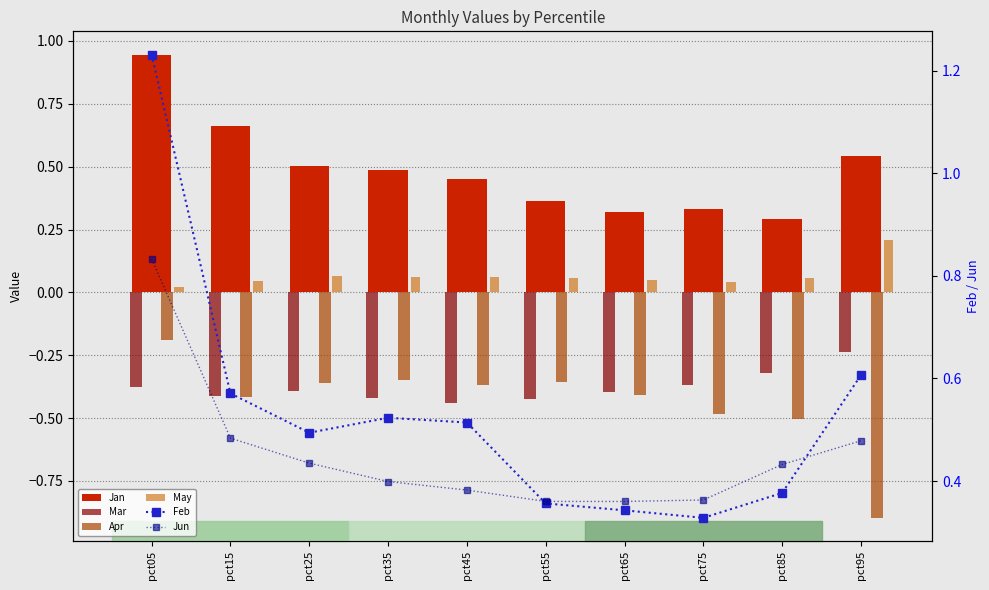

Reading left to right, transcribe all the data shown in this chart.

Jan: pct05=0.9	pct15=0.7	pct25=0.5	pct35=0.5	pct45=0.5	pct55=0.4	pct65=0.3	pct75=0.3	pct85=0.3	pct95=0.5
Mar: pct05=-0.4	pct15=-0.4	pct25=-0.4	pct35=-0.4	pct45=-0.4	pct55=-0.4	pct65=-0.4	pct75=-0.4	pct85=-0.3	pct95=-0.2
Apr: pct05=-0.2	pct15=-0.4	pct25=-0.4	pct35=-0.3	pct45=-0.4	pct55=-0.4	pct65=-0.4	pct75=-0.5	pct85=-0.5	pct95=-0.9
May: pct05=0.0	pct15=0.0	pct25=0.1	pct35=0.1	pct45=0.1	pct55=0.1	pct65=0.0	pct75=0.0	pct85=0.1	pct95=0.2
Feb: pct05=1.2	pct15=0.6	pct25=0.5	pct35=0.5	pct45=0.5	pct55=0.4	pct65=0.3	pct75=0.3	pct85=0.4	pct95=0.6
Jun: pct05=0.8	pct15=0.5	pct25=0.4	pct35=0.4	pct45=0.4	pct55=0.4	pct65=0.4	pct75=0.4	pct85=0.4	pct95=0.5